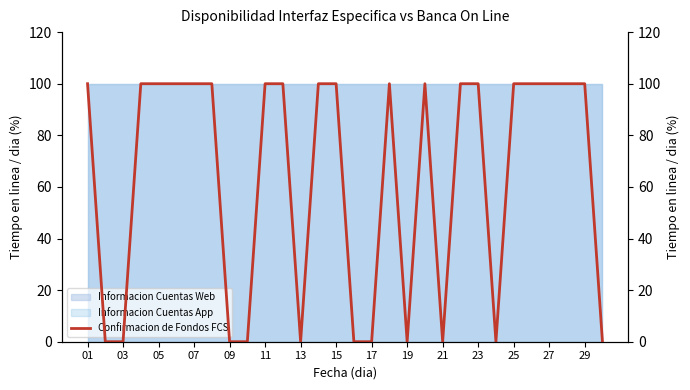

Between 29 and 03, which is larger?

29